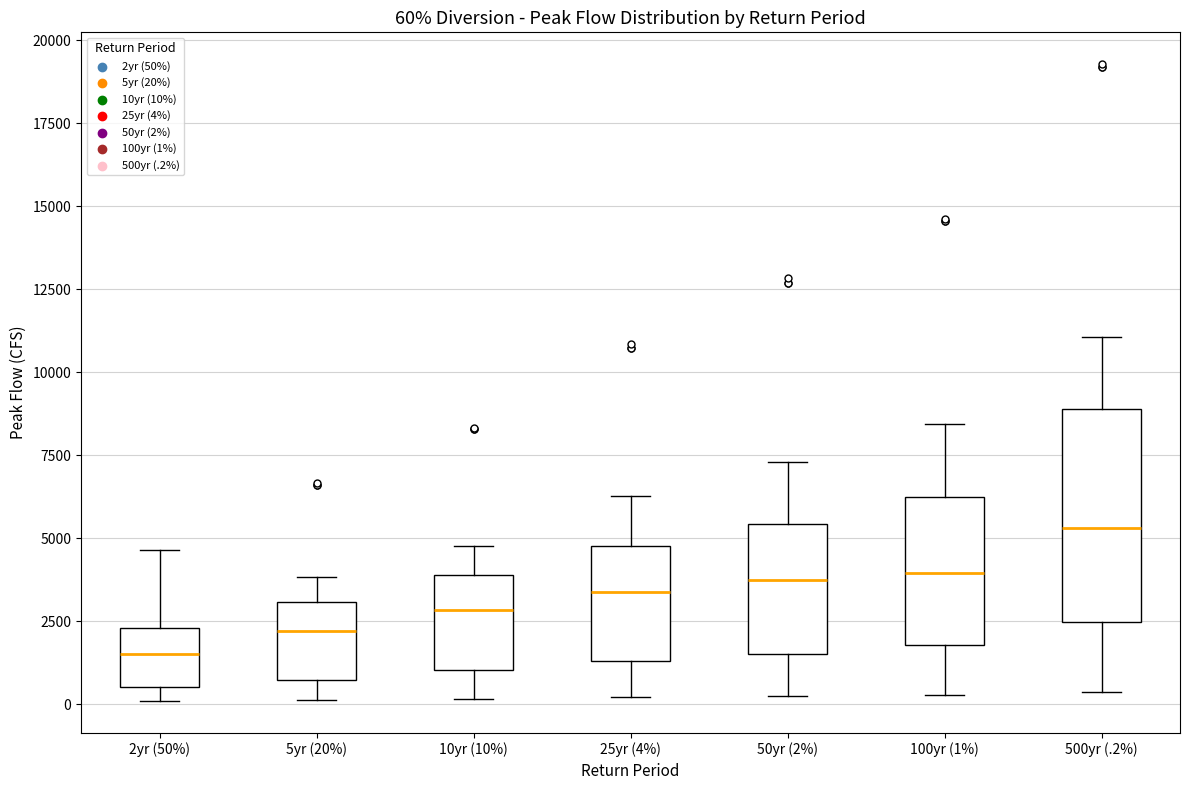

Which box has the highest median line?

500yr (.2%)